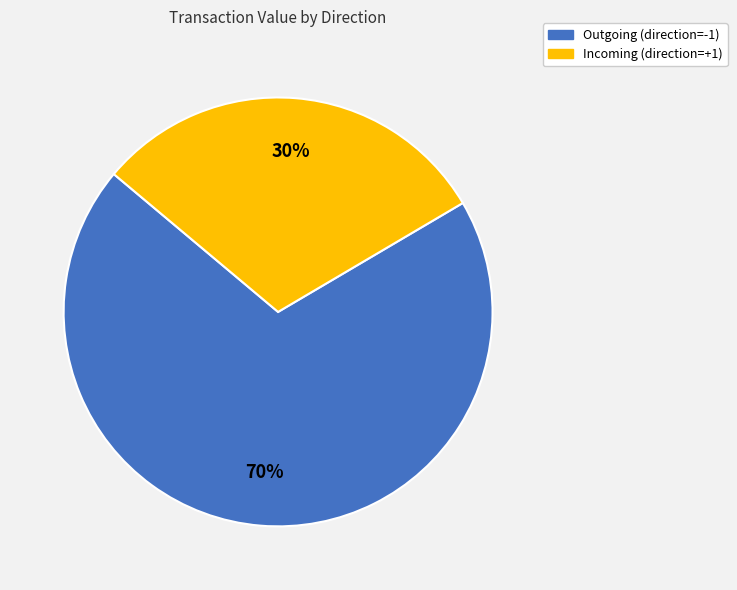

To the nearest percent, what is the average slice percentage?

50%